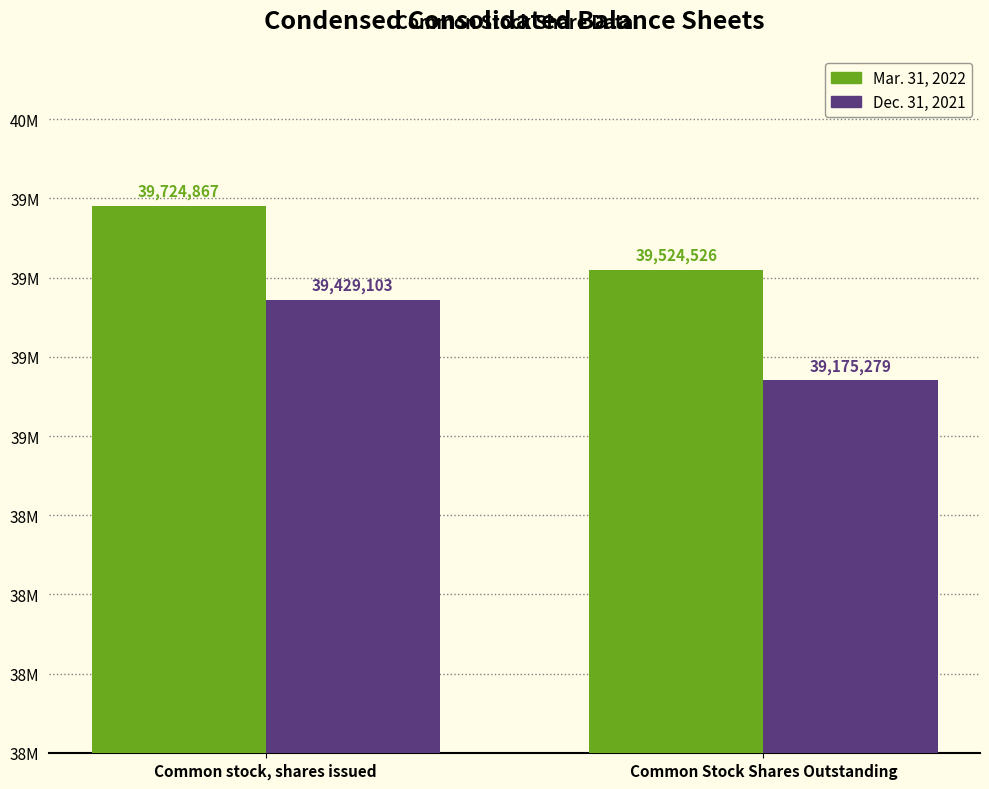

At which category is the sum across all series the highest?

Common stock, shares issued